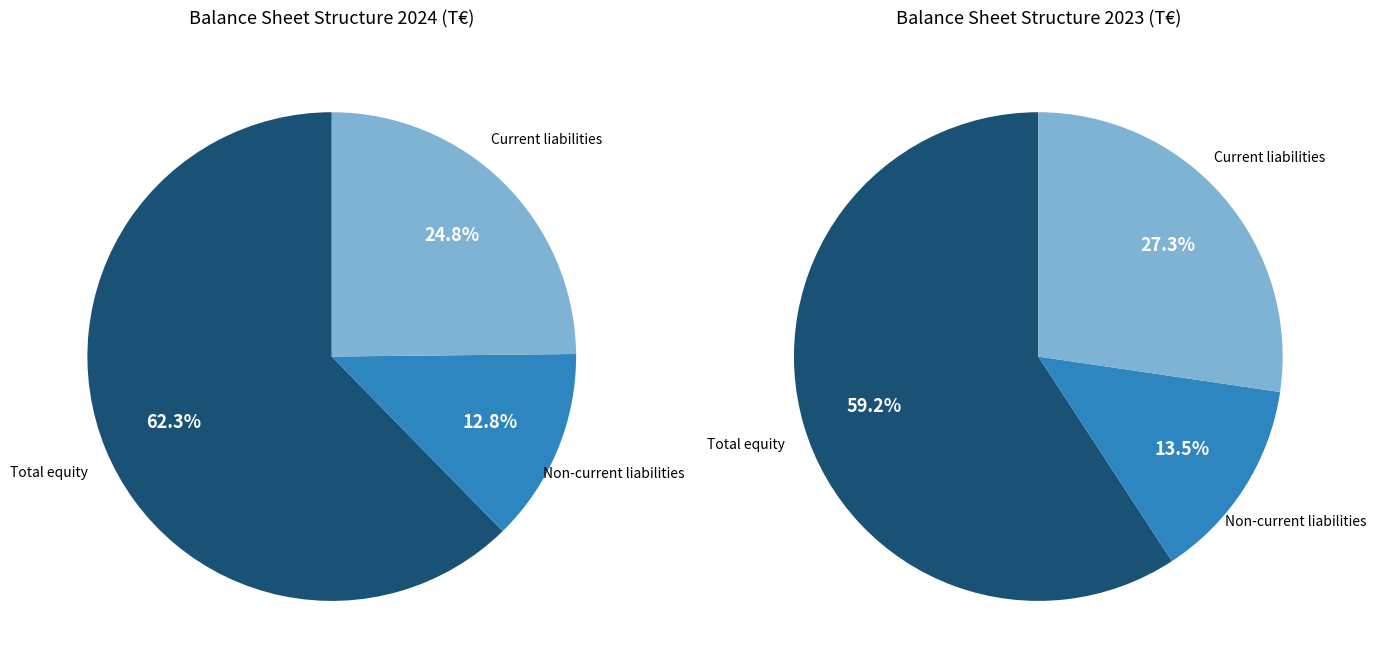

Do Current liabilities and Non-current liabilities together represent more than half of the pie?

No